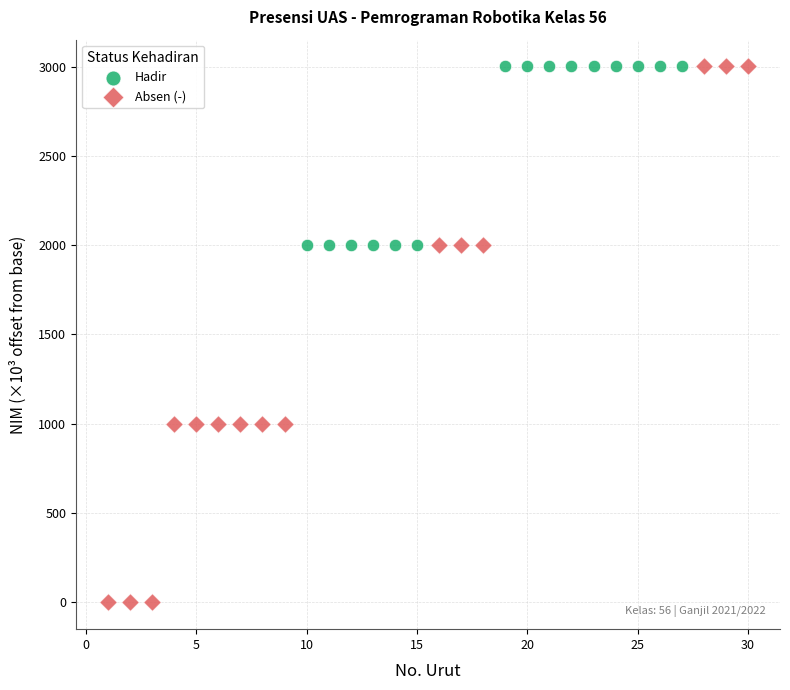

What are all the series names shown in the legend?

Hadir, Absen (-)